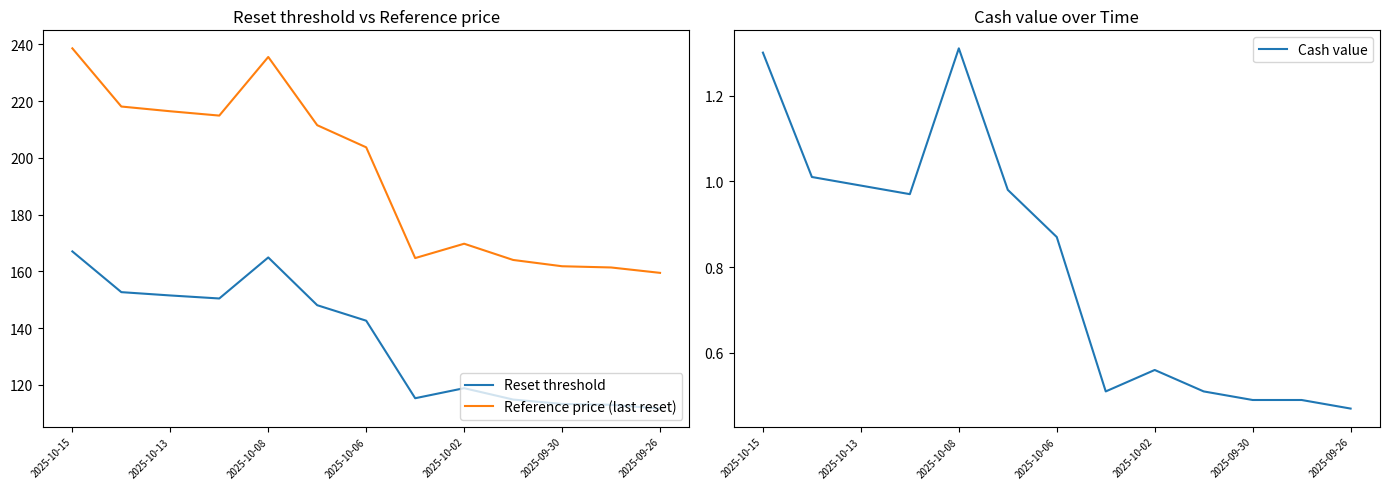

In Reference price (last reset), how many points are lower than both neighbors (excluding endpoints)?

2